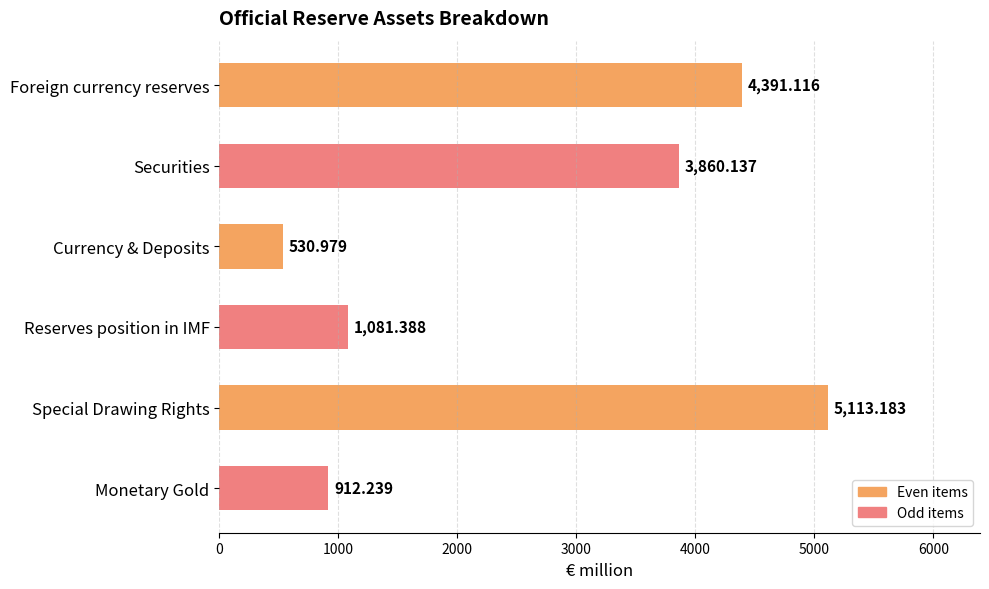

Between Currency & Deposits and Foreign currency reserves, which is larger?

Foreign currency reserves